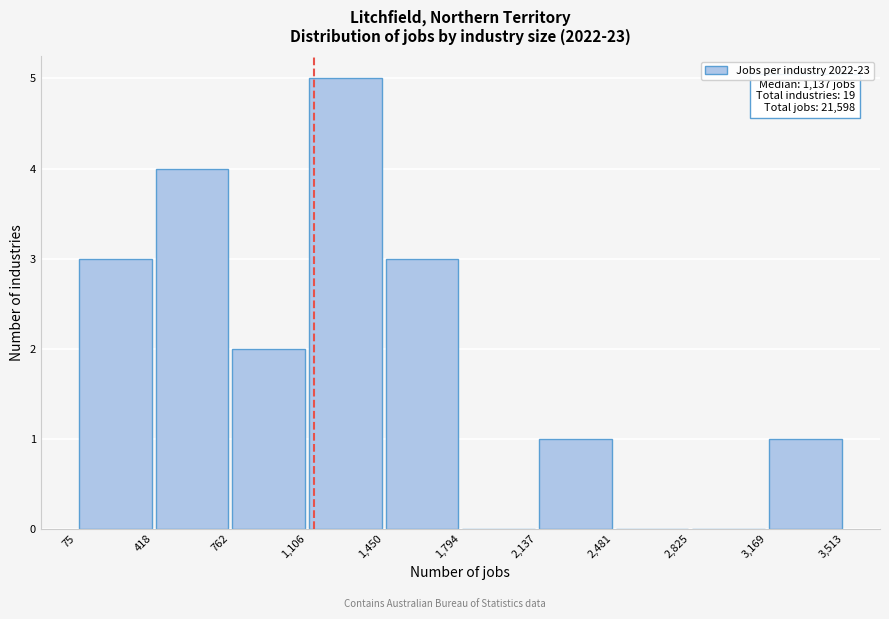

Over which range of the x-axis is the bar tallest?

1,106 to 1,450